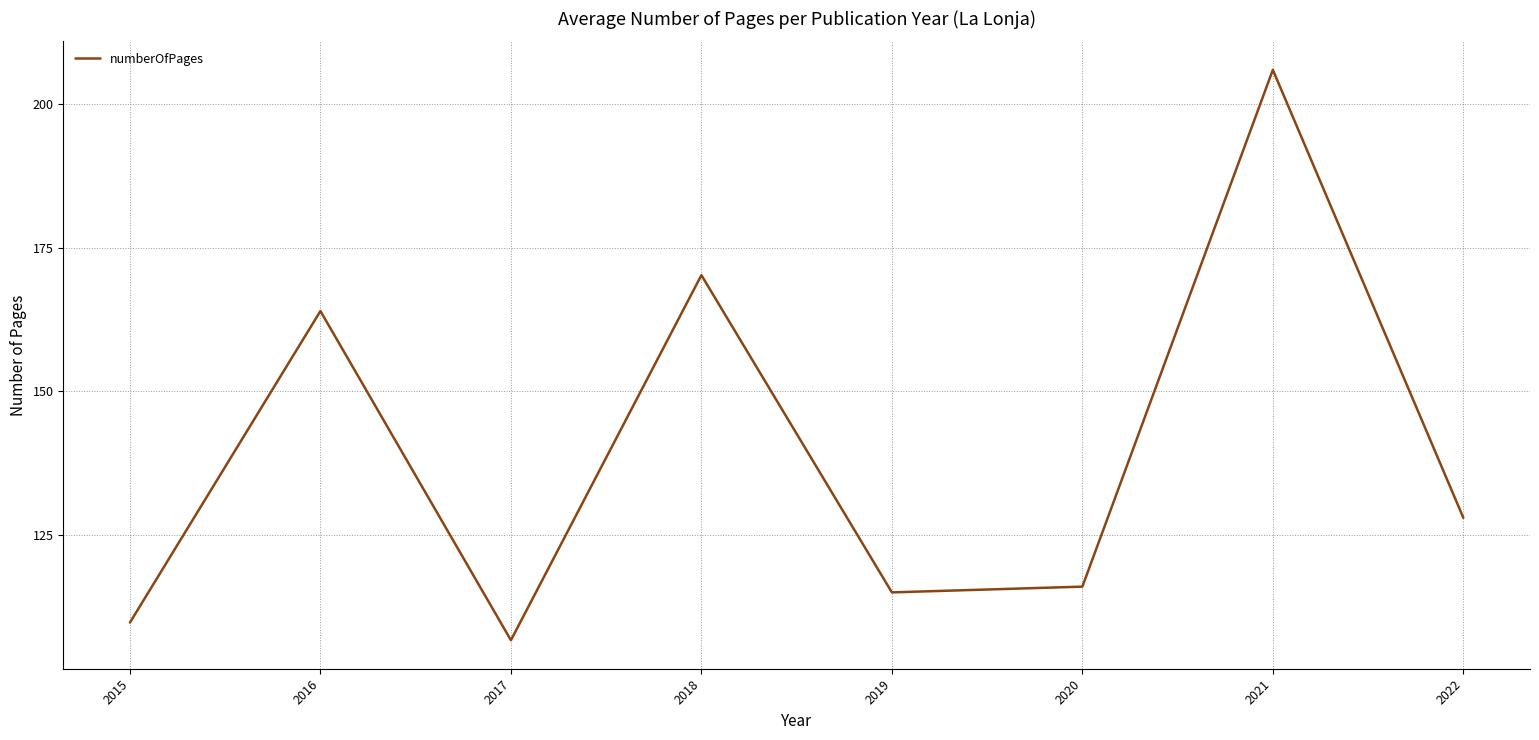

At which category does the data reach its first local peak?

2016